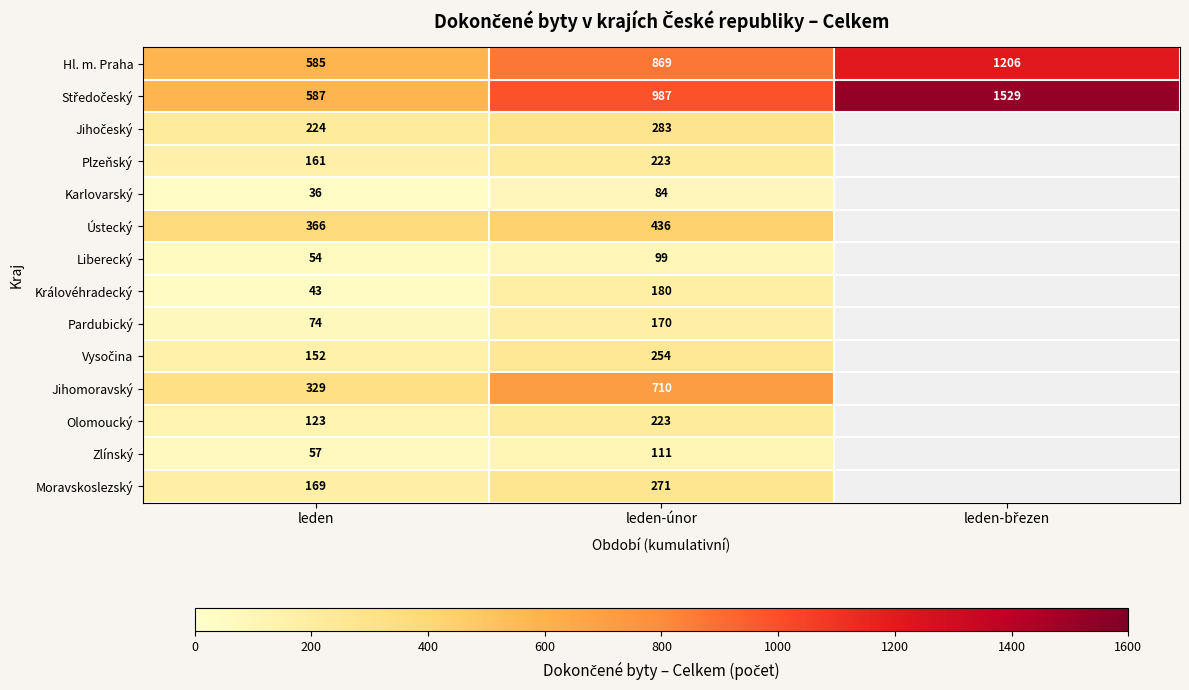

Is it true that Jihomoravský equals 183 at leden?

False